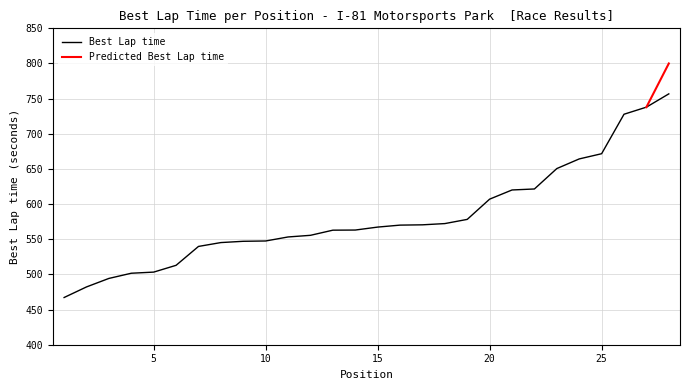

Reading left to right, transcribe all the data shown in this chart.

467.1	482.2	494.3	501.7	503.3	512.9	539.8	545.3	547.1	547.5	553.3	555.6	562.9	563.1	567.3	570.1	570.5	572.3	578.3	607.1	620.1	621.5	650.6	664.3	671.7	727.8	737.9	756.8